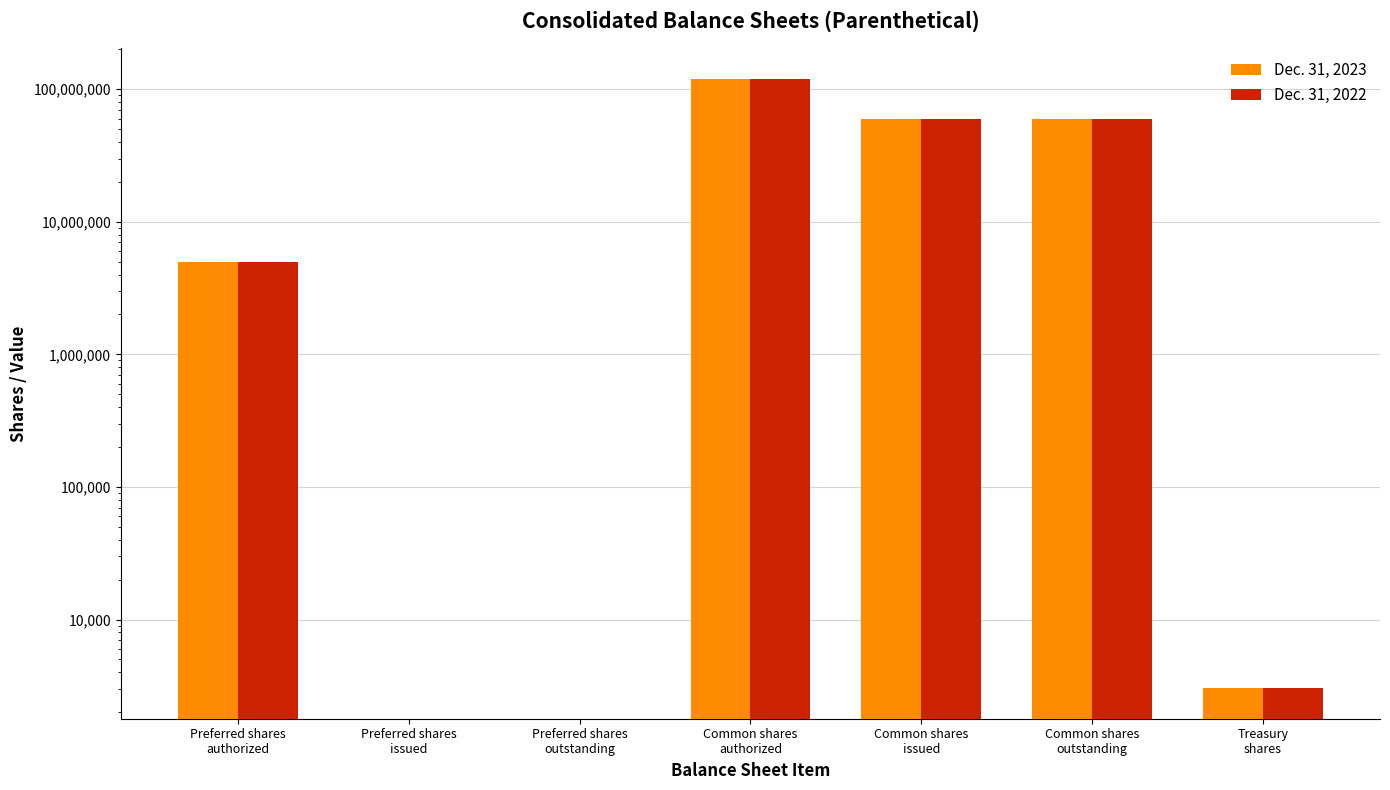

The value of Dec. 31, 2023 at Common shares
authorized is 48442934. True or false?

False